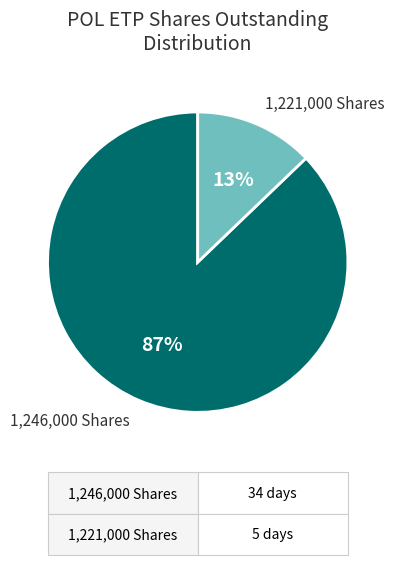

Which has a higher value, 1,246,000 Shares or 1,221,000 Shares?

1,246,000 Shares